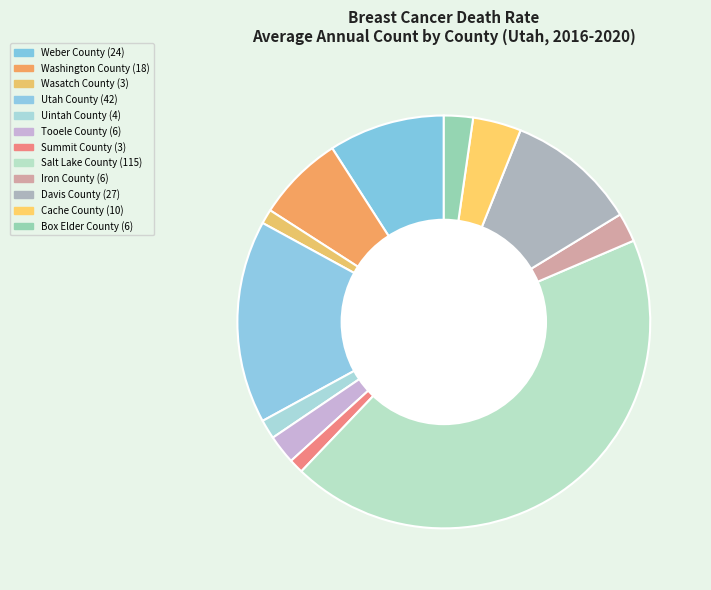

Which category has the biggest portion of the pie?

Salt Lake County